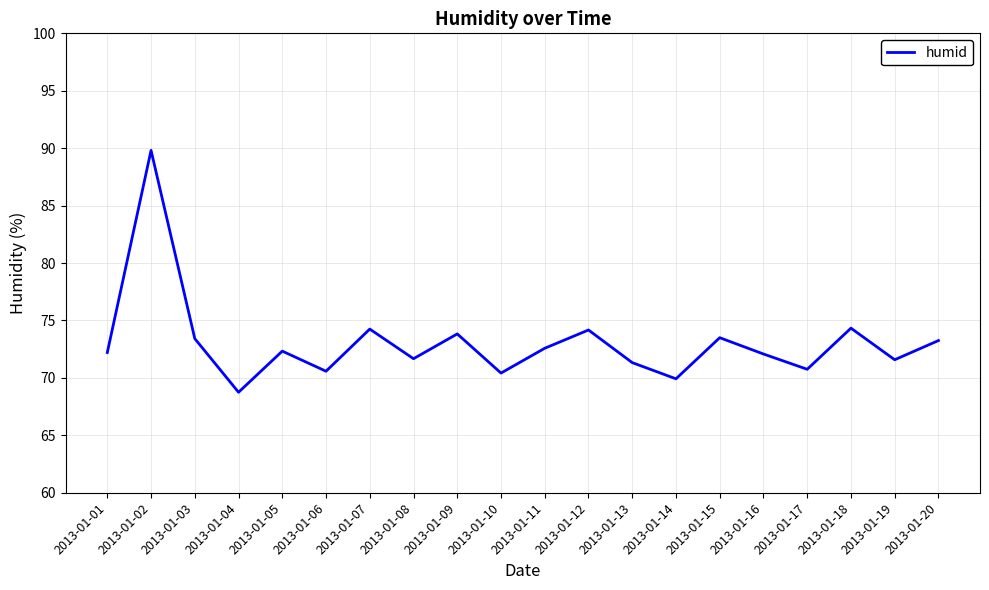

What value does the data have at 2013-01-02?

89.8